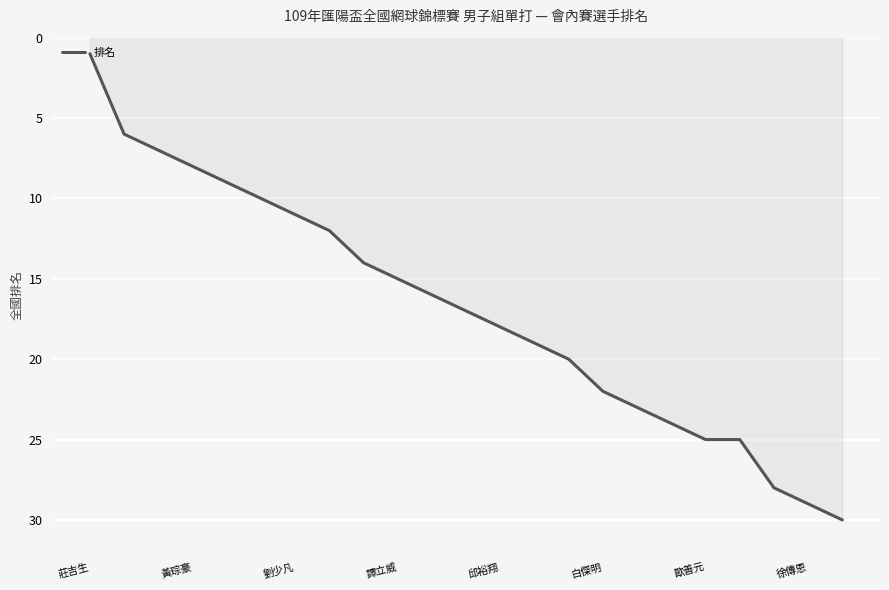

What is the difference between the maximum and minimum values?

29